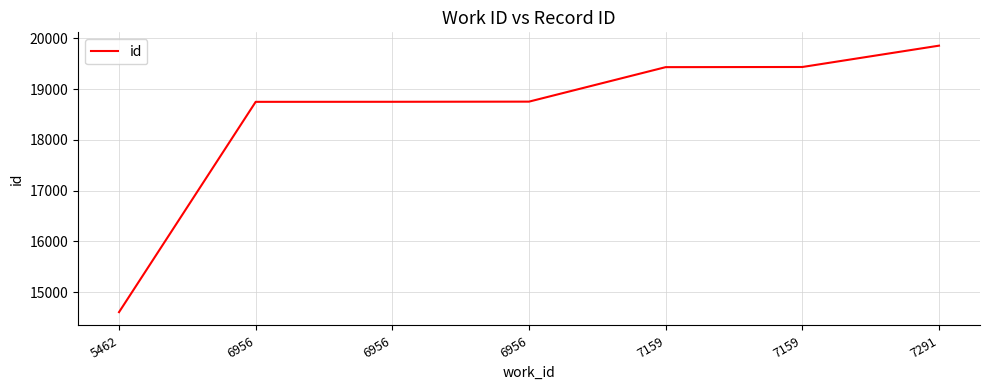

At which category does the chart reach its minimum across all series?

5462